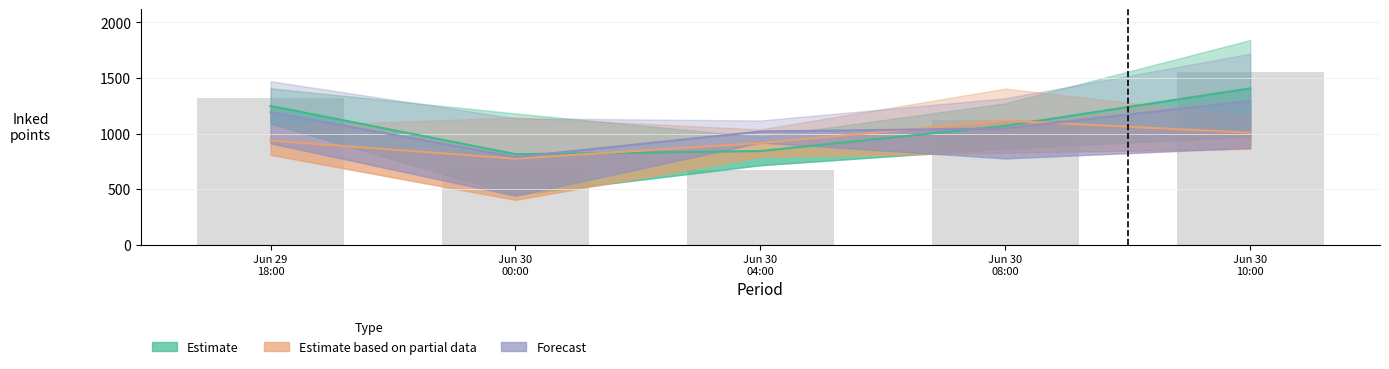

Reading right to left, transcribe all the data shown in this chart.

Estimate: Jun 30
10:00=1407.4	Jun 30
08:00=1069.8	Jun 30
04:00=842.3	Jun 30
00:00=814.5	Jun 29
18:00=1248.8
Estimate based on partial data: Jun 30
10:00=1007.5	Jun 30
08:00=1116.1	Jun 30
04:00=914.3	Jun 30
00:00=774.2	Jun 29
18:00=936.0
Forecast: Jun 30
10:00=1295.0	Jun 30
08:00=1047.1	Jun 30
04:00=1018.3	Jun 30
00:00=788.6	Jun 29
18:00=1192.0